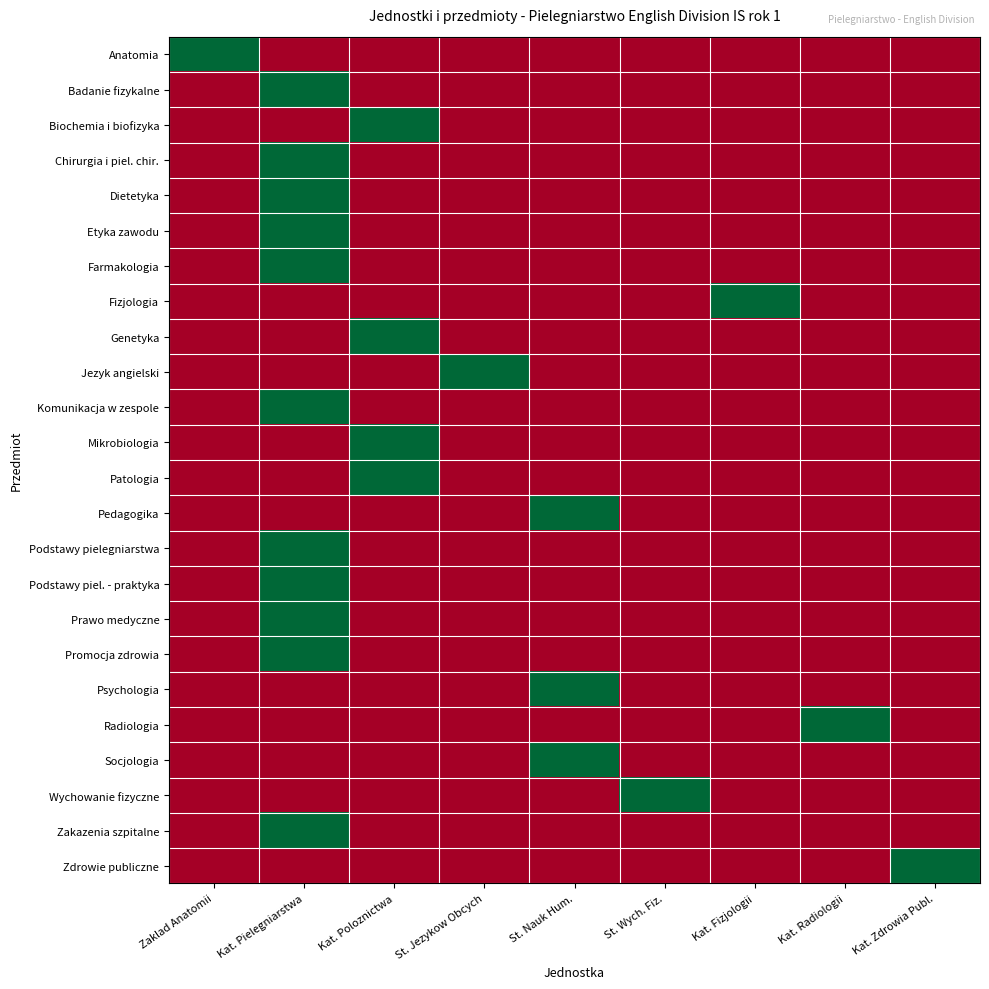

Reading left to right, extract all data points from this chart.

Anatomia: Zaklad Anatomii=1	Kat. Pielegniarstwa=0	Kat. Poloznictwa=0	St. Jezykow Obcych=0	St. Nauk Hum.=0	St. Wych. Fiz.=0	Kat. Fizjologii=0	Kat. Radiologii=0	Kat. Zdrowia Publ.=0
Badanie fizykalne: Zaklad Anatomii=0	Kat. Pielegniarstwa=1	Kat. Poloznictwa=0	St. Jezykow Obcych=0	St. Nauk Hum.=0	St. Wych. Fiz.=0	Kat. Fizjologii=0	Kat. Radiologii=0	Kat. Zdrowia Publ.=0
Biochemia i biofizyka: Zaklad Anatomii=0	Kat. Pielegniarstwa=0	Kat. Poloznictwa=1	St. Jezykow Obcych=0	St. Nauk Hum.=0	St. Wych. Fiz.=0	Kat. Fizjologii=0	Kat. Radiologii=0	Kat. Zdrowia Publ.=0
Chirurgia i piel. chir.: Zaklad Anatomii=0	Kat. Pielegniarstwa=1	Kat. Poloznictwa=0	St. Jezykow Obcych=0	St. Nauk Hum.=0	St. Wych. Fiz.=0	Kat. Fizjologii=0	Kat. Radiologii=0	Kat. Zdrowia Publ.=0
Dietetyka: Zaklad Anatomii=0	Kat. Pielegniarstwa=1	Kat. Poloznictwa=0	St. Jezykow Obcych=0	St. Nauk Hum.=0	St. Wych. Fiz.=0	Kat. Fizjologii=0	Kat. Radiologii=0	Kat. Zdrowia Publ.=0
Etyka zawodu: Zaklad Anatomii=0	Kat. Pielegniarstwa=1	Kat. Poloznictwa=0	St. Jezykow Obcych=0	St. Nauk Hum.=0	St. Wych. Fiz.=0	Kat. Fizjologii=0	Kat. Radiologii=0	Kat. Zdrowia Publ.=0
Farmakologia: Zaklad Anatomii=0	Kat. Pielegniarstwa=1	Kat. Poloznictwa=0	St. Jezykow Obcych=0	St. Nauk Hum.=0	St. Wych. Fiz.=0	Kat. Fizjologii=0	Kat. Radiologii=0	Kat. Zdrowia Publ.=0
Fizjologia: Zaklad Anatomii=0	Kat. Pielegniarstwa=0	Kat. Poloznictwa=0	St. Jezykow Obcych=0	St. Nauk Hum.=0	St. Wych. Fiz.=0	Kat. Fizjologii=1	Kat. Radiologii=0	Kat. Zdrowia Publ.=0
Genetyka: Zaklad Anatomii=0	Kat. Pielegniarstwa=0	Kat. Poloznictwa=1	St. Jezykow Obcych=0	St. Nauk Hum.=0	St. Wych. Fiz.=0	Kat. Fizjologii=0	Kat. Radiologii=0	Kat. Zdrowia Publ.=0
Jezyk angielski: Zaklad Anatomii=0	Kat. Pielegniarstwa=0	Kat. Poloznictwa=0	St. Jezykow Obcych=1	St. Nauk Hum.=0	St. Wych. Fiz.=0	Kat. Fizjologii=0	Kat. Radiologii=0	Kat. Zdrowia Publ.=0
Komunikacja w zespole: Zaklad Anatomii=0	Kat. Pielegniarstwa=1	Kat. Poloznictwa=0	St. Jezykow Obcych=0	St. Nauk Hum.=0	St. Wych. Fiz.=0	Kat. Fizjologii=0	Kat. Radiologii=0	Kat. Zdrowia Publ.=0
Mikrobiologia: Zaklad Anatomii=0	Kat. Pielegniarstwa=0	Kat. Poloznictwa=1	St. Jezykow Obcych=0	St. Nauk Hum.=0	St. Wych. Fiz.=0	Kat. Fizjologii=0	Kat. Radiologii=0	Kat. Zdrowia Publ.=0
Patologia: Zaklad Anatomii=0	Kat. Pielegniarstwa=0	Kat. Poloznictwa=1	St. Jezykow Obcych=0	St. Nauk Hum.=0	St. Wych. Fiz.=0	Kat. Fizjologii=0	Kat. Radiologii=0	Kat. Zdrowia Publ.=0
Pedagogika: Zaklad Anatomii=0	Kat. Pielegniarstwa=0	Kat. Poloznictwa=0	St. Jezykow Obcych=0	St. Nauk Hum.=1	St. Wych. Fiz.=0	Kat. Fizjologii=0	Kat. Radiologii=0	Kat. Zdrowia Publ.=0
Podstawy pielegniarstwa: Zaklad Anatomii=0	Kat. Pielegniarstwa=1	Kat. Poloznictwa=0	St. Jezykow Obcych=0	St. Nauk Hum.=0	St. Wych. Fiz.=0	Kat. Fizjologii=0	Kat. Radiologii=0	Kat. Zdrowia Publ.=0
Podstawy piel. - praktyka: Zaklad Anatomii=0	Kat. Pielegniarstwa=1	Kat. Poloznictwa=0	St. Jezykow Obcych=0	St. Nauk Hum.=0	St. Wych. Fiz.=0	Kat. Fizjologii=0	Kat. Radiologii=0	Kat. Zdrowia Publ.=0
Prawo medyczne: Zaklad Anatomii=0	Kat. Pielegniarstwa=1	Kat. Poloznictwa=0	St. Jezykow Obcych=0	St. Nauk Hum.=0	St. Wych. Fiz.=0	Kat. Fizjologii=0	Kat. Radiologii=0	Kat. Zdrowia Publ.=0
Promocja zdrowia: Zaklad Anatomii=0	Kat. Pielegniarstwa=1	Kat. Poloznictwa=0	St. Jezykow Obcych=0	St. Nauk Hum.=0	St. Wych. Fiz.=0	Kat. Fizjologii=0	Kat. Radiologii=0	Kat. Zdrowia Publ.=0
Psychologia: Zaklad Anatomii=0	Kat. Pielegniarstwa=0	Kat. Poloznictwa=0	St. Jezykow Obcych=0	St. Nauk Hum.=1	St. Wych. Fiz.=0	Kat. Fizjologii=0	Kat. Radiologii=0	Kat. Zdrowia Publ.=0
Radiologia: Zaklad Anatomii=0	Kat. Pielegniarstwa=0	Kat. Poloznictwa=0	St. Jezykow Obcych=0	St. Nauk Hum.=0	St. Wych. Fiz.=0	Kat. Fizjologii=0	Kat. Radiologii=1	Kat. Zdrowia Publ.=0
Socjologia: Zaklad Anatomii=0	Kat. Pielegniarstwa=0	Kat. Poloznictwa=0	St. Jezykow Obcych=0	St. Nauk Hum.=1	St. Wych. Fiz.=0	Kat. Fizjologii=0	Kat. Radiologii=0	Kat. Zdrowia Publ.=0
Wychowanie fizyczne: Zaklad Anatomii=0	Kat. Pielegniarstwa=0	Kat. Poloznictwa=0	St. Jezykow Obcych=0	St. Nauk Hum.=0	St. Wych. Fiz.=1	Kat. Fizjologii=0	Kat. Radiologii=0	Kat. Zdrowia Publ.=0
Zakazenia szpitalne: Zaklad Anatomii=0	Kat. Pielegniarstwa=1	Kat. Poloznictwa=0	St. Jezykow Obcych=0	St. Nauk Hum.=0	St. Wych. Fiz.=0	Kat. Fizjologii=0	Kat. Radiologii=0	Kat. Zdrowia Publ.=0
Zdrowie publiczne: Zaklad Anatomii=0	Kat. Pielegniarstwa=0	Kat. Poloznictwa=0	St. Jezykow Obcych=0	St. Nauk Hum.=0	St. Wych. Fiz.=0	Kat. Fizjologii=0	Kat. Radiologii=0	Kat. Zdrowia Publ.=1